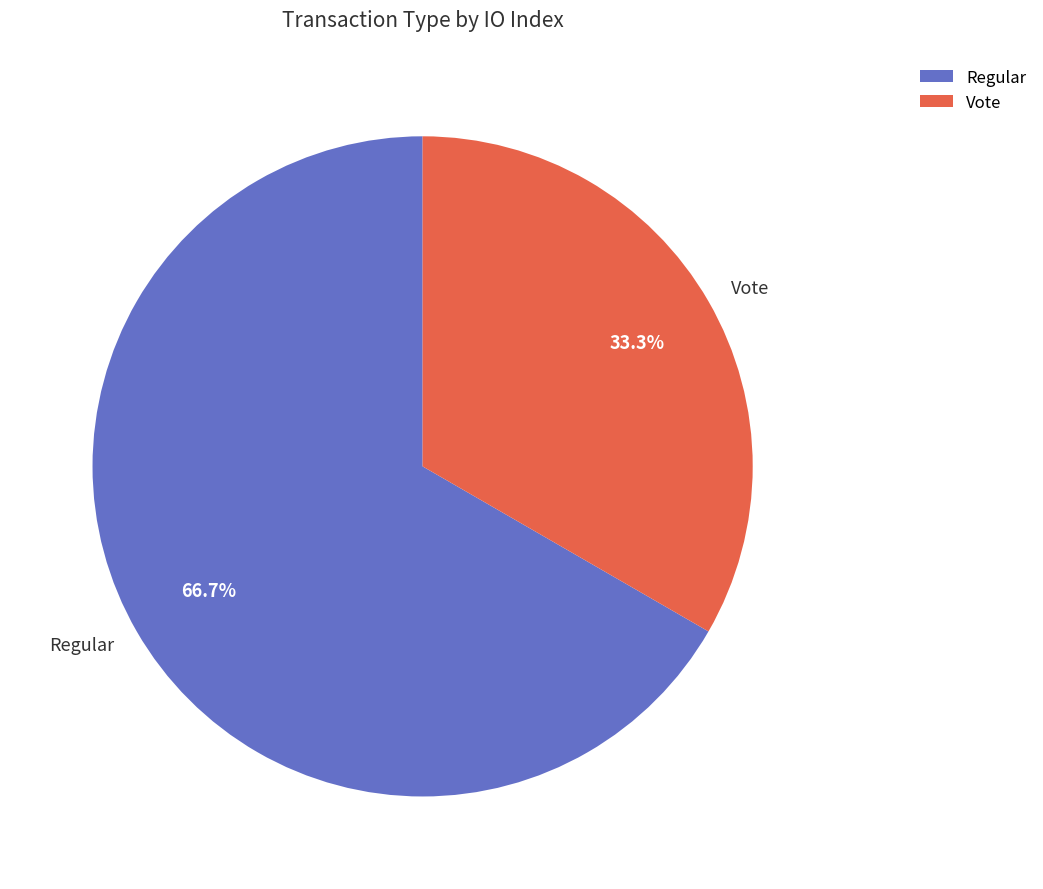

Approximately how many times larger is the value at Regular compared to Vote?

2.0